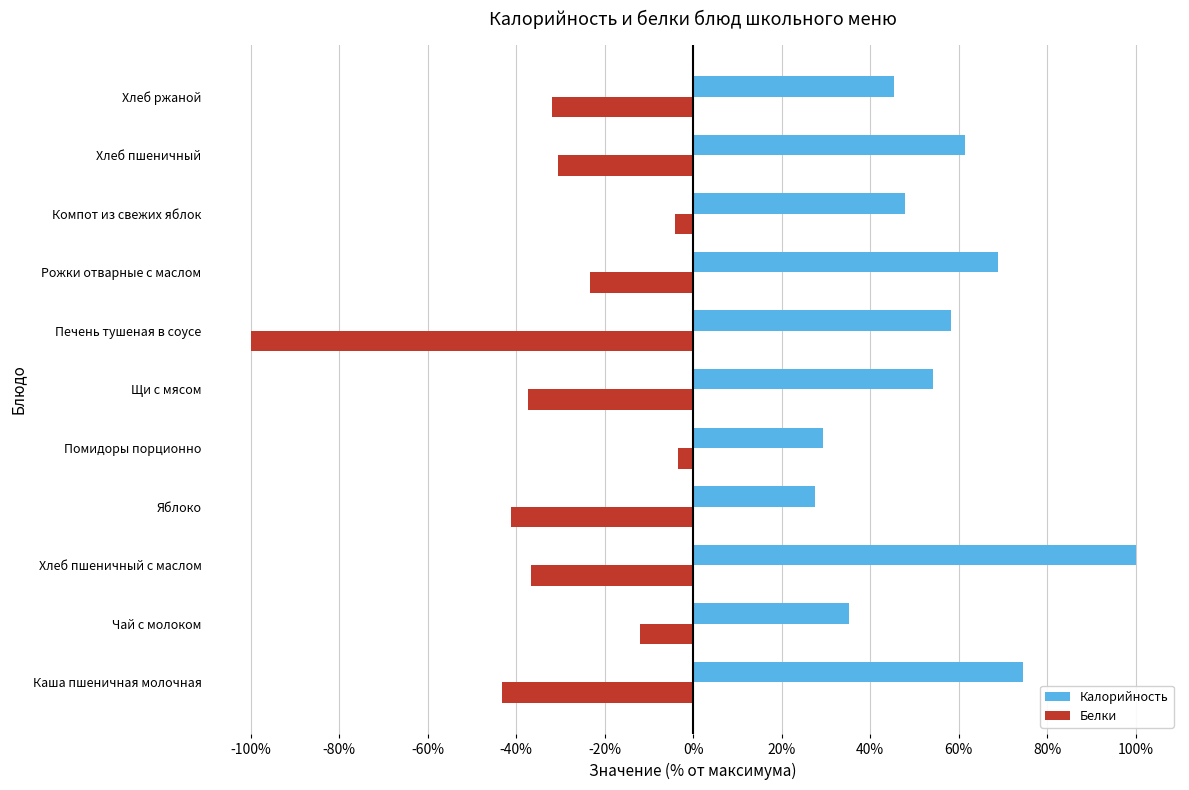

The value of Калорийность at Хлеб пшеничный с маслом is 100.0. True or false?

True